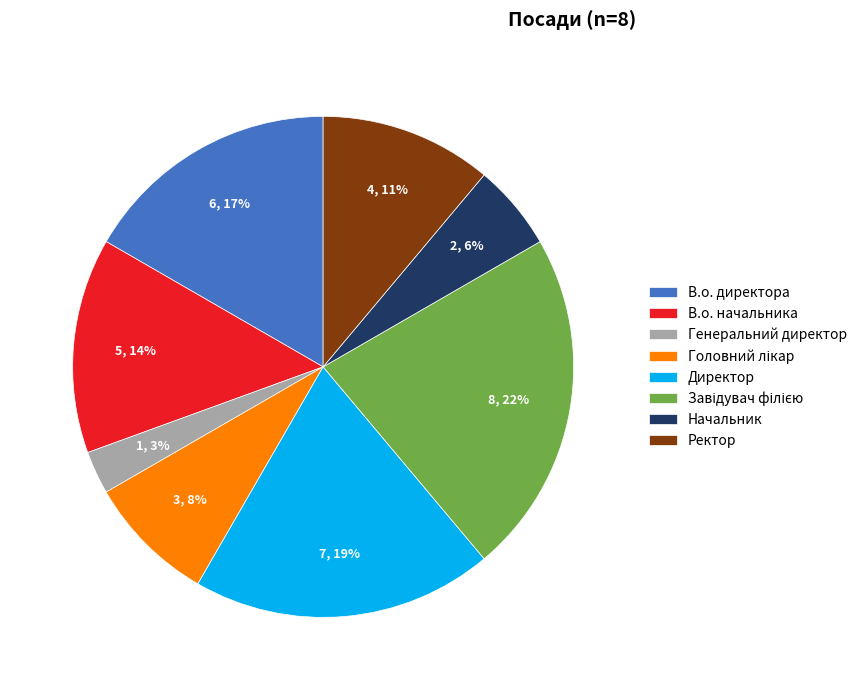

Which category has the smallest portion of the pie?

Генеральний директор